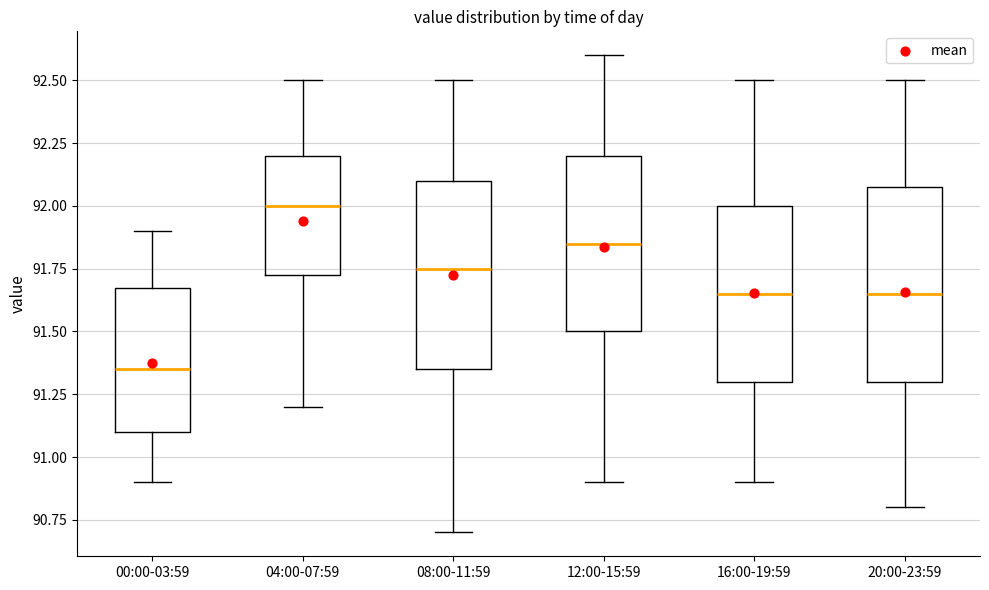

Which box has the lowest median line?

00:00-03:59